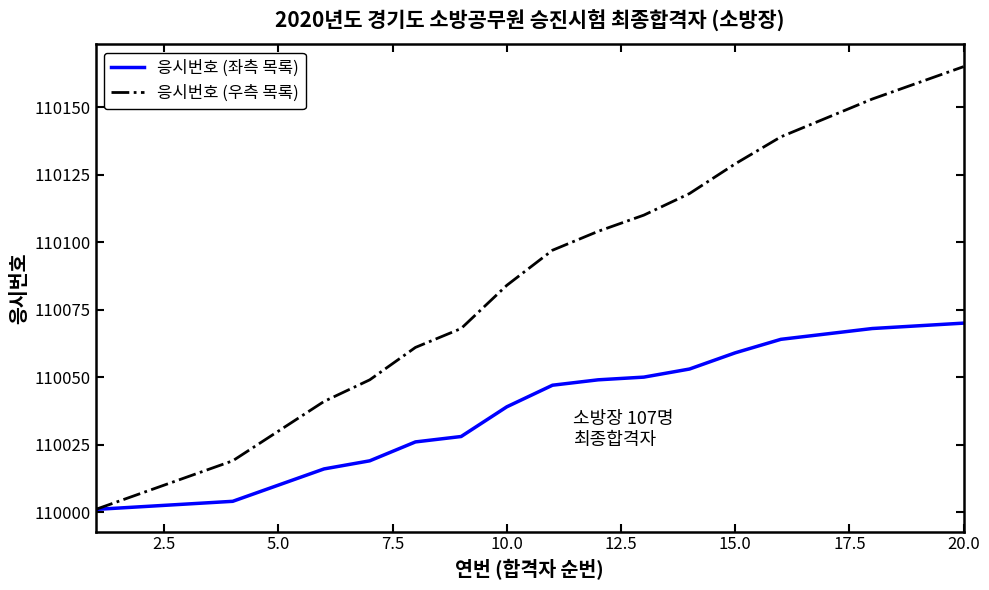

How many lines are shown in the chart?

2